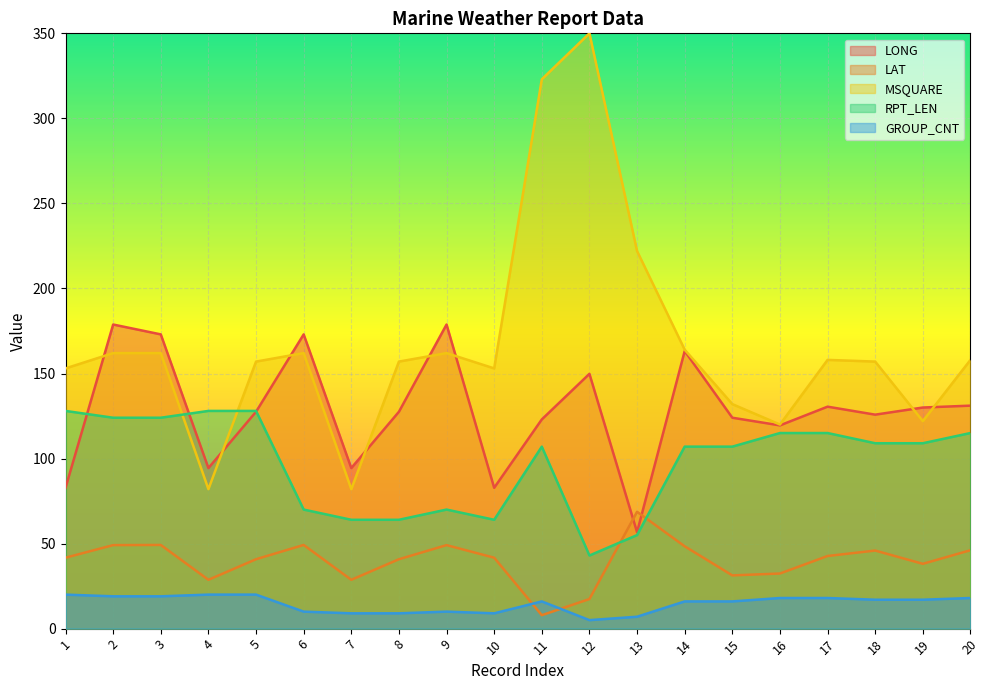

List the labels in order of MSQUARE value, largest first.

12, 11, 13, 14, 2, 3, 6, 9, 17, 20, 5, 8, 18, 1, 10, 15, 19, 16, 4, 7